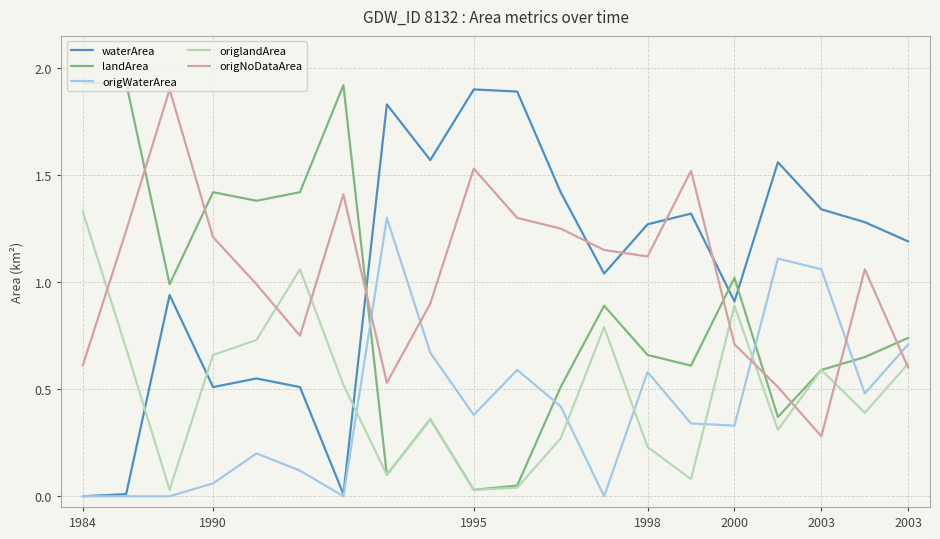

How many times do landArea and waterArea cross each other?

3